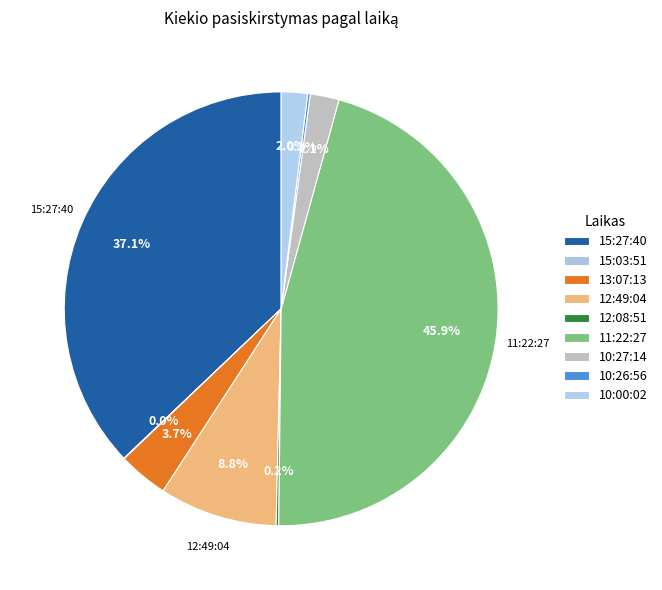

What is the change in value from 12:49:04 to 10:27:14?

-340